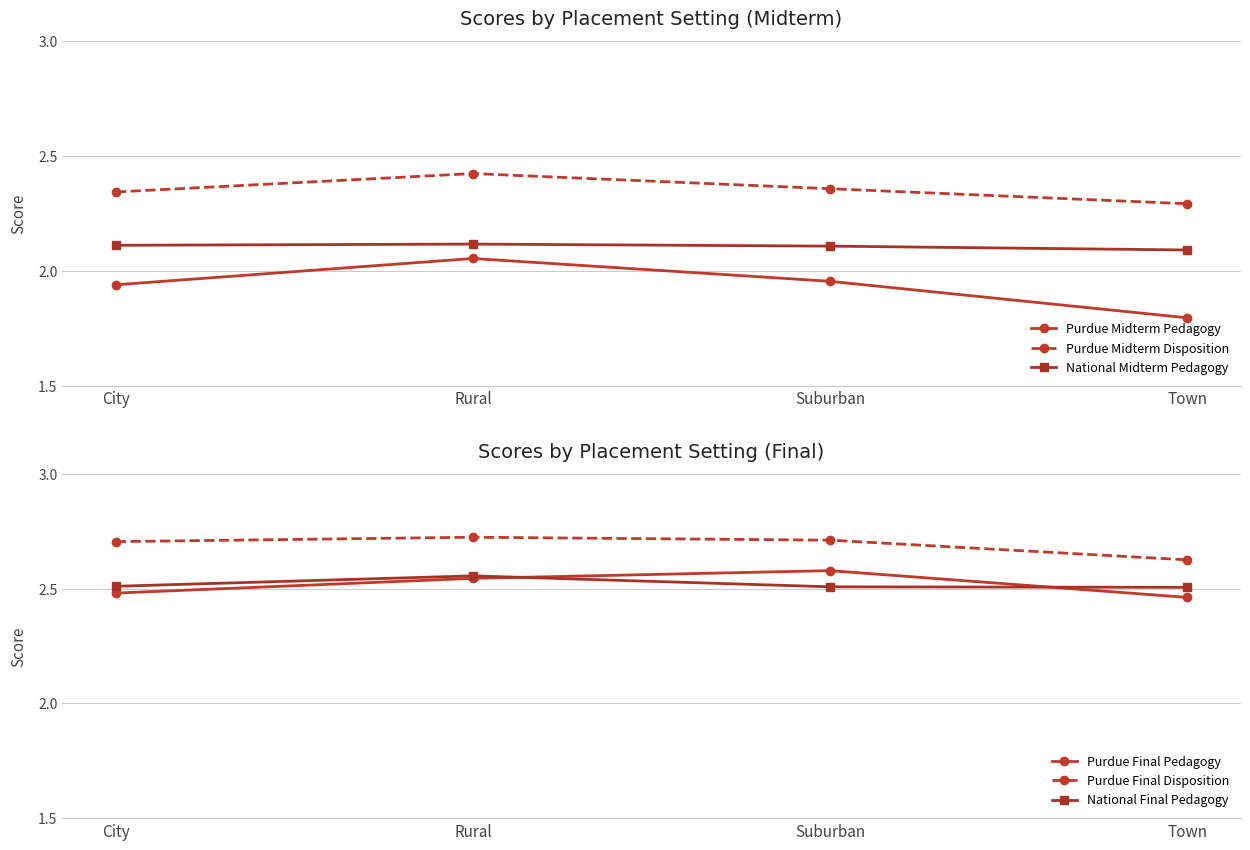

What is the difference between the Purdue Midterm Pedagogy values at Town and Rural?

0.3